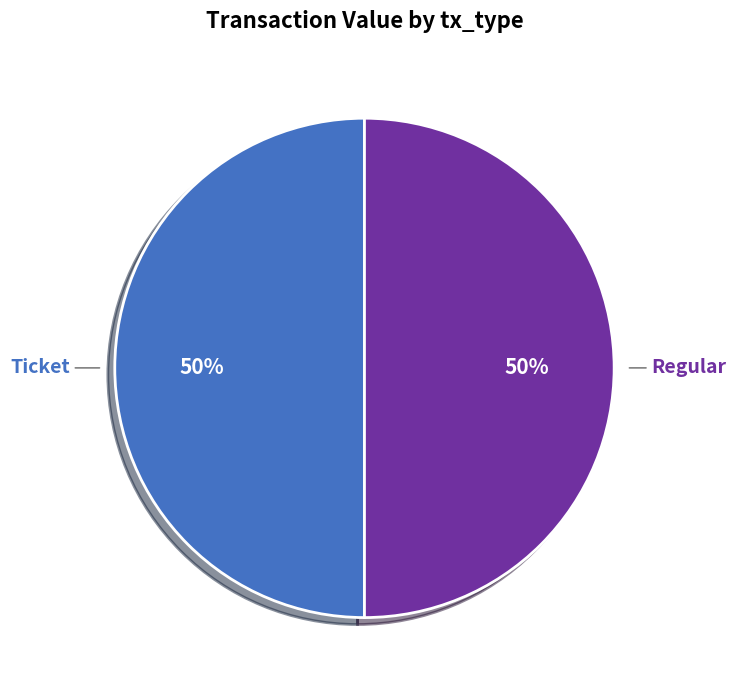

To the nearest percent, what is the average slice percentage?

50%